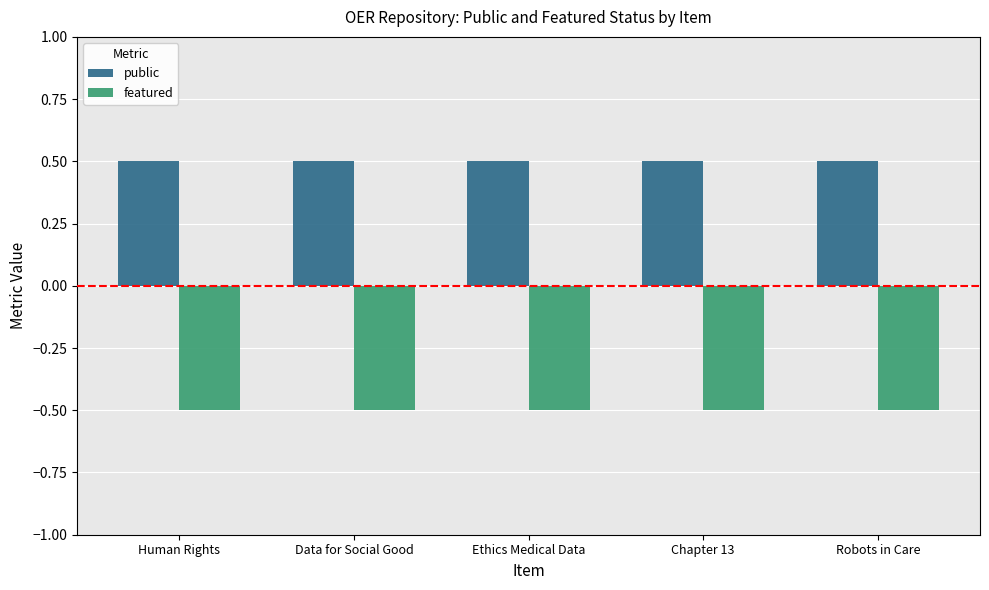

Which series has the largest total across all categories?

public